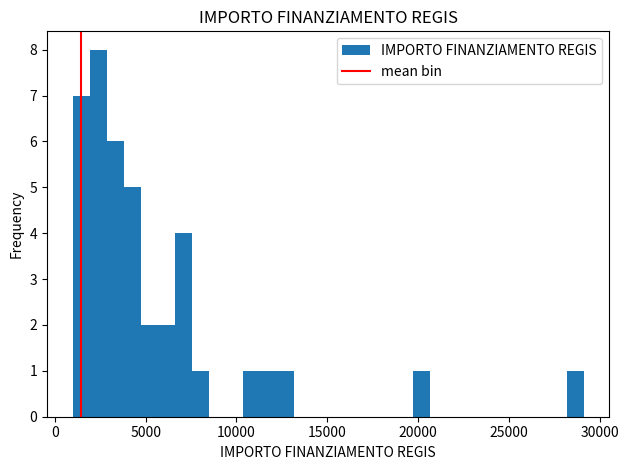

Around what value on the x-axis is the tallest bar? Give the approximate position of its centre, as read against the axis.

2500